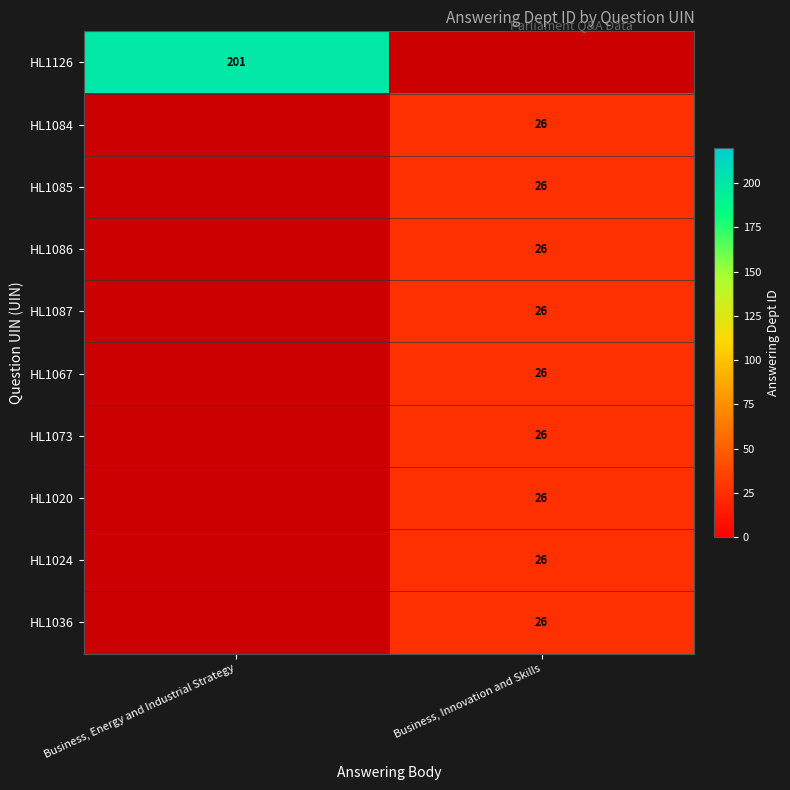

The value of HL1067 at Business, Innovation and Skills is 26. True or false?

True